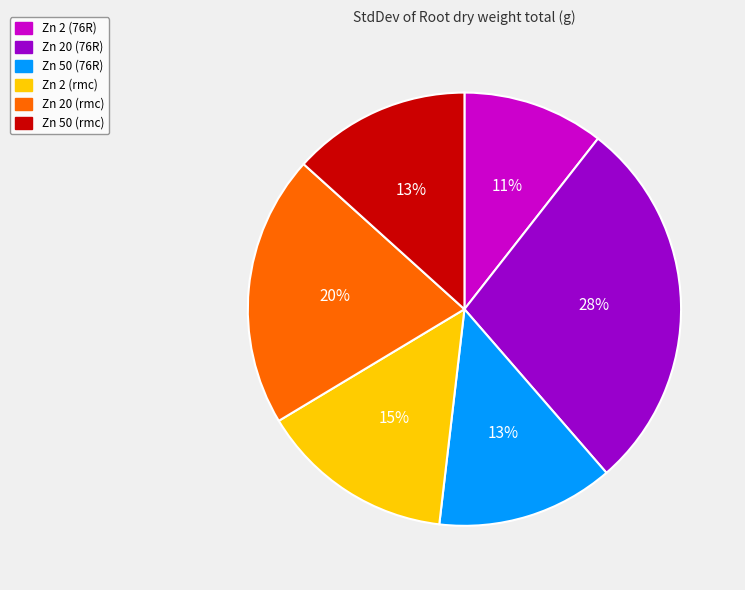

Which has a higher value, Zn 20 (rmc) or Zn 50 (76R)?

Zn 20 (rmc)